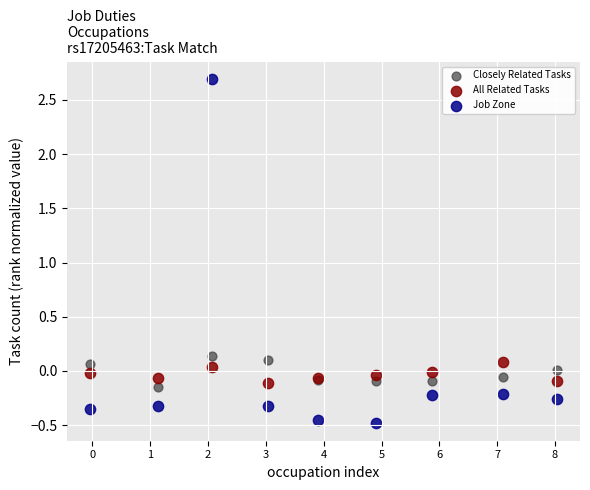

Which series reaches the minimum Y coordinate?

Job Zone